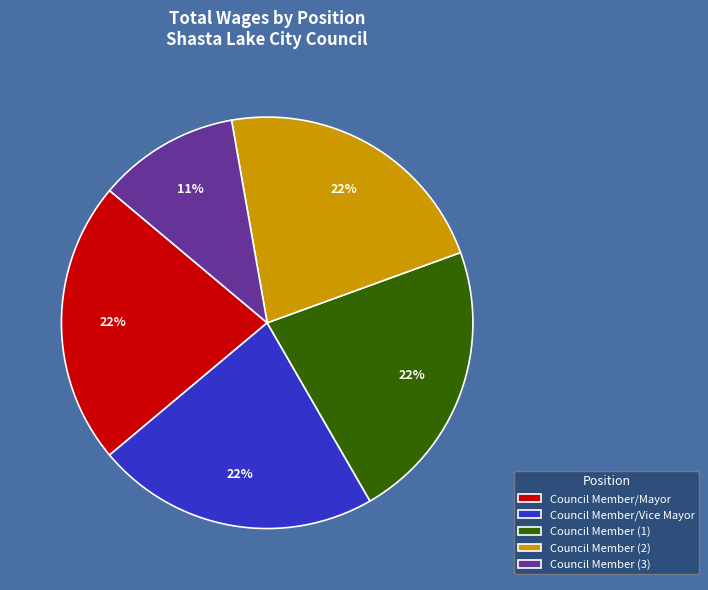

To the nearest percent, what is the average slice percentage?

20%